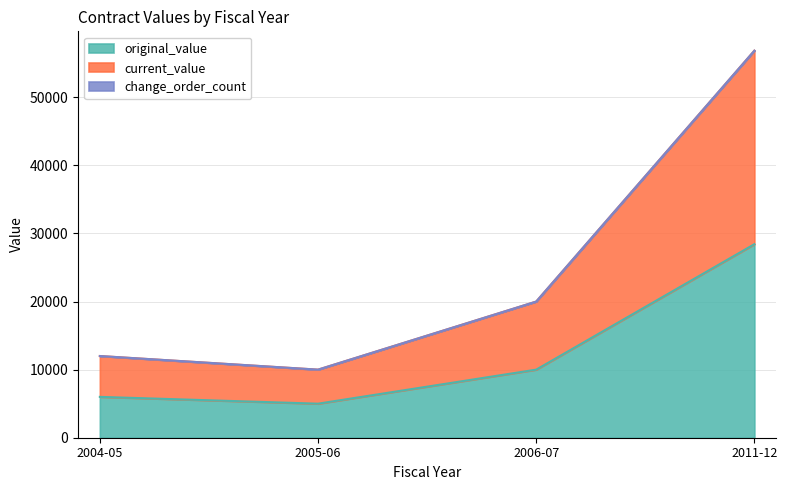

How many interior local valleys does the original_value series have?

1